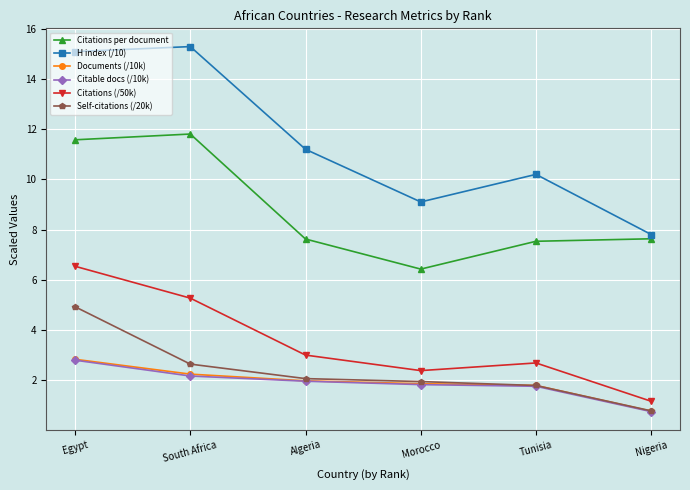

True or false: H index (/10) has more than 0 points higher than both neighbors.

True